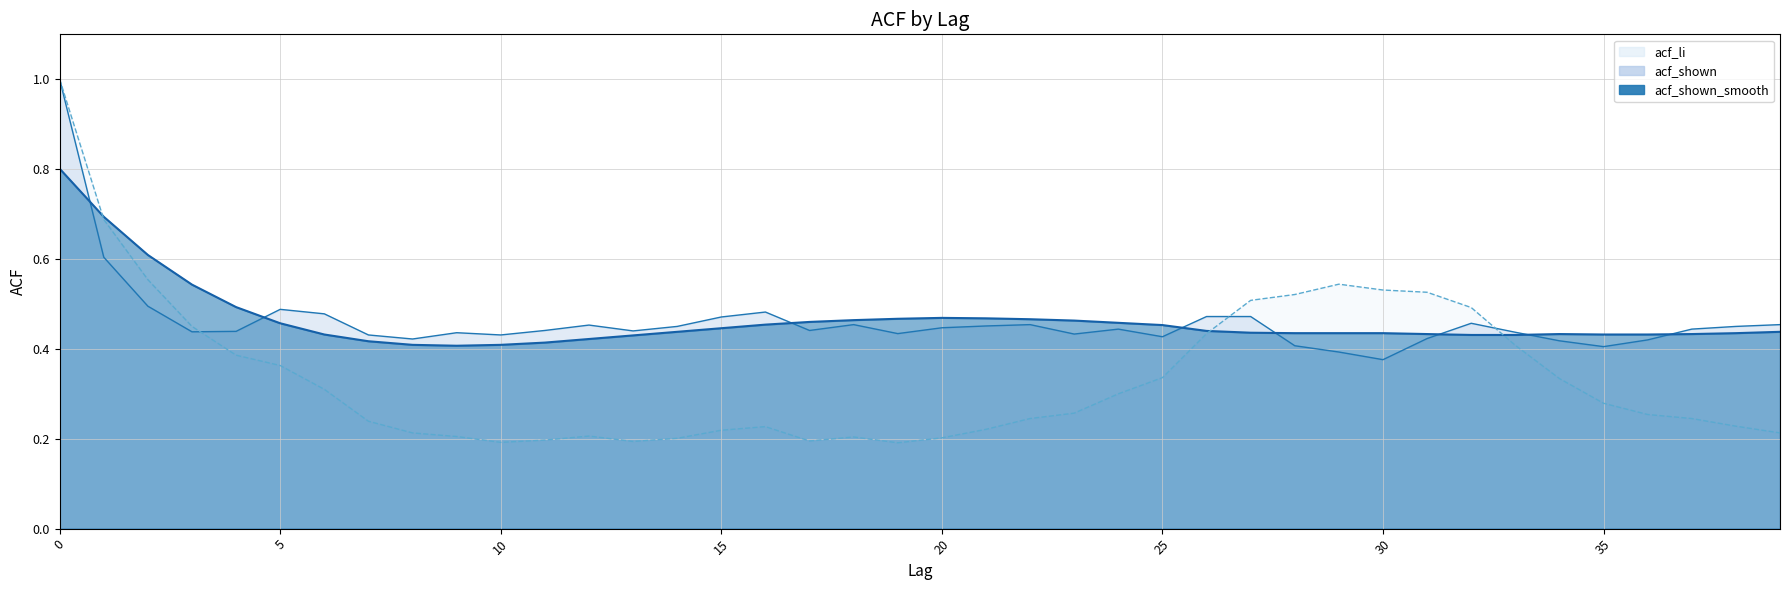

Is it true that acf_shown equals 0.6 at 25?

False